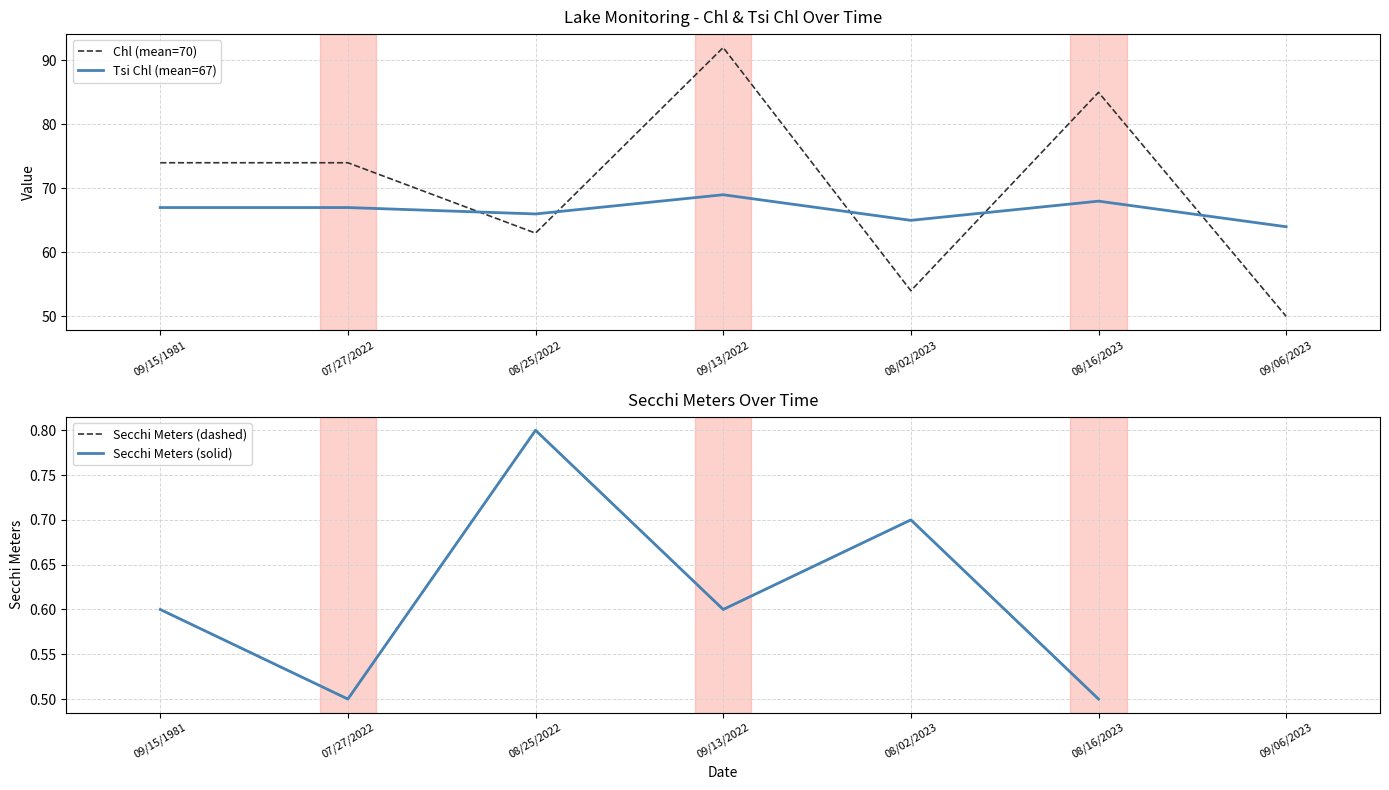

Which series has the largest total across all categories?

Chl (mean=70)